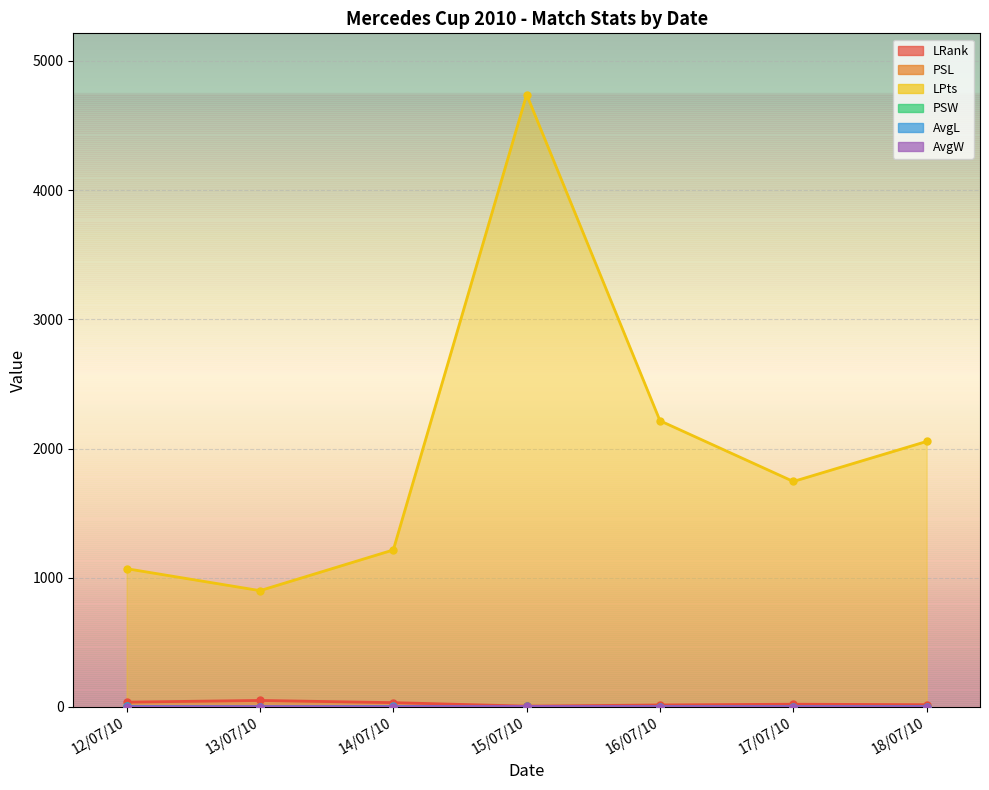

True or false: AvgL has more than 1 points higher than both neighbors.

False